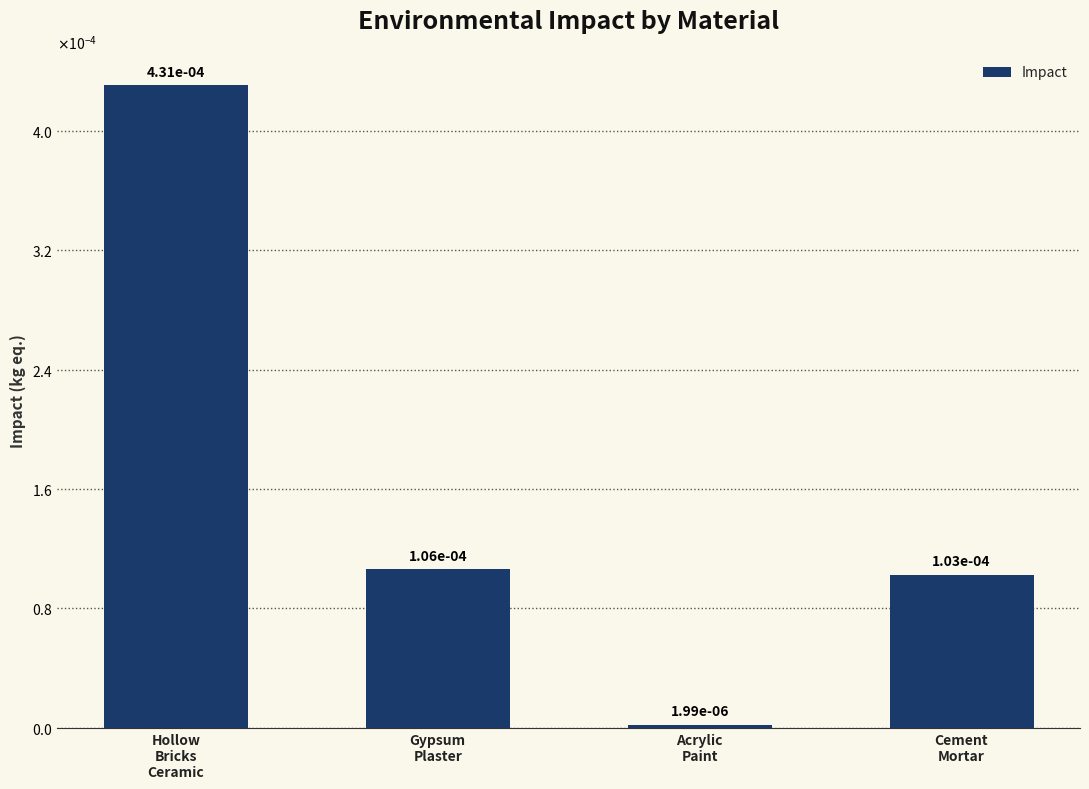

Which has a higher value, Hollow
Bricks
Ceramic or Gypsum
Plaster?

Hollow
Bricks
Ceramic